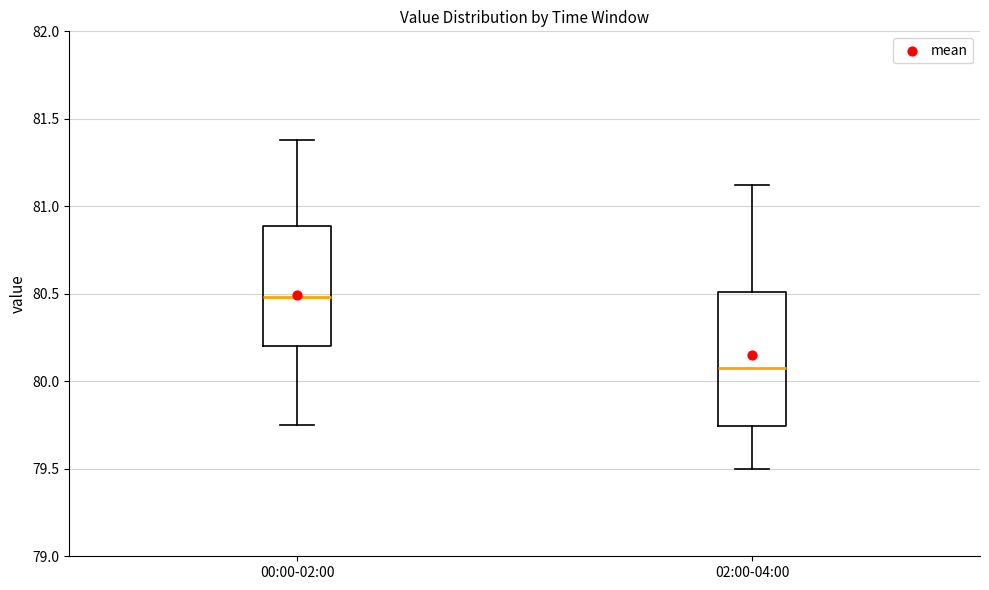

Reading left to right, read every box against the y-axis: the position of its median line, the range the box covers, and the ends of its whiskers. The values are not printed on the chart, so give them approximately, as read against the axis.

00:00-02:00: median 80.50, box 80.20 to 80.90, whiskers 79.75 to 81.40
02:00-04:00: median 80.10, box 79.75 to 80.50, whiskers 79.50 to 81.10